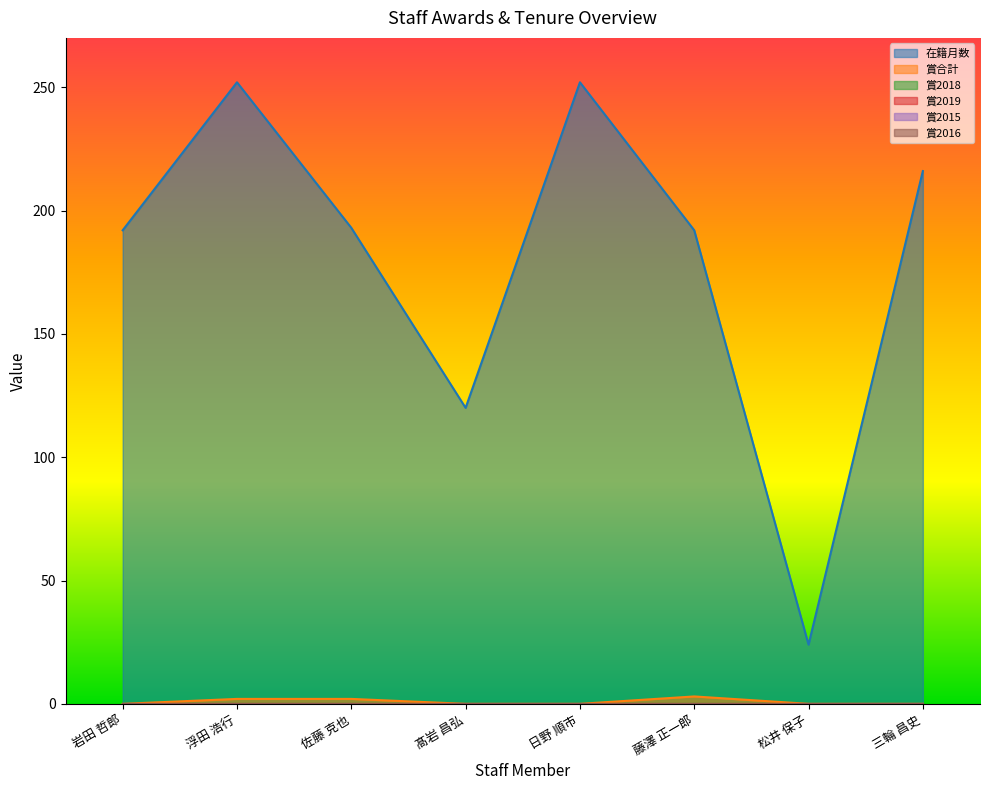

True or false: 賞2018 and 賞合計 intersect in this chart.

False